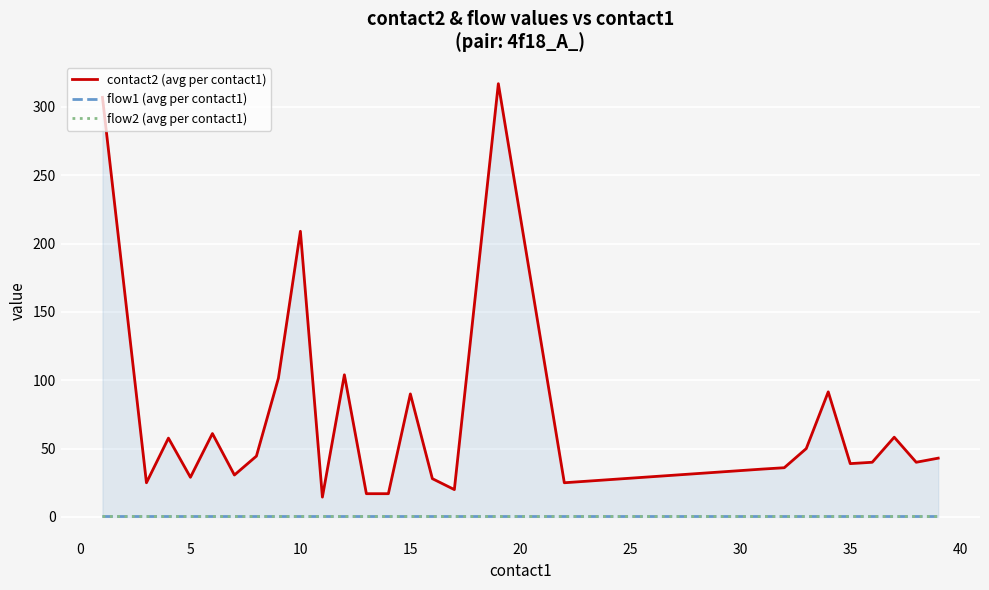

True or false: contact2 (avg per contact1) has more than 2 points higher than both neighbors.

True